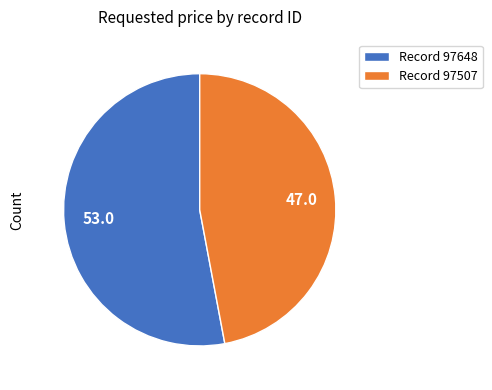

Does any single category account for the majority?

Yes